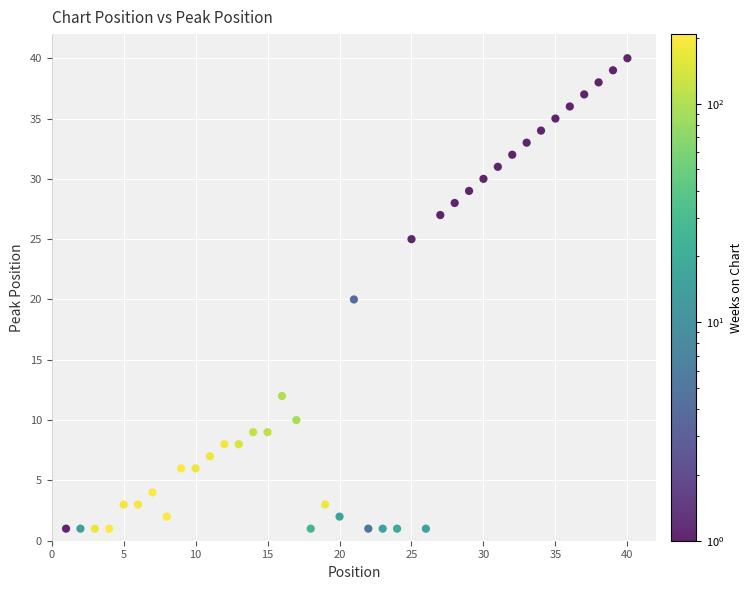

What is the range of Y values (max minus min)?

39